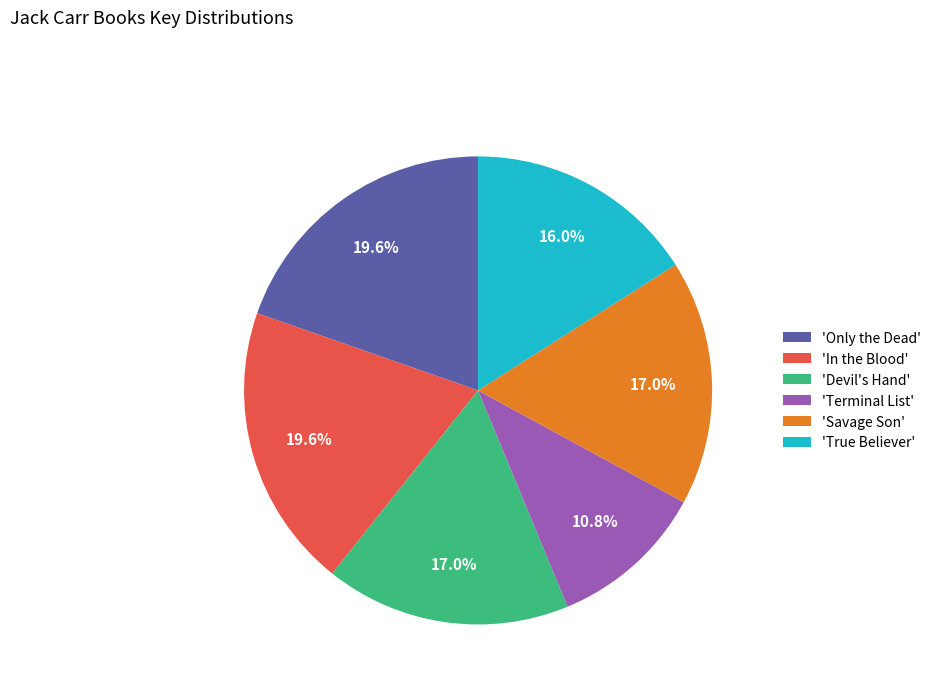

Which slice is the smallest?

'Terminal List'